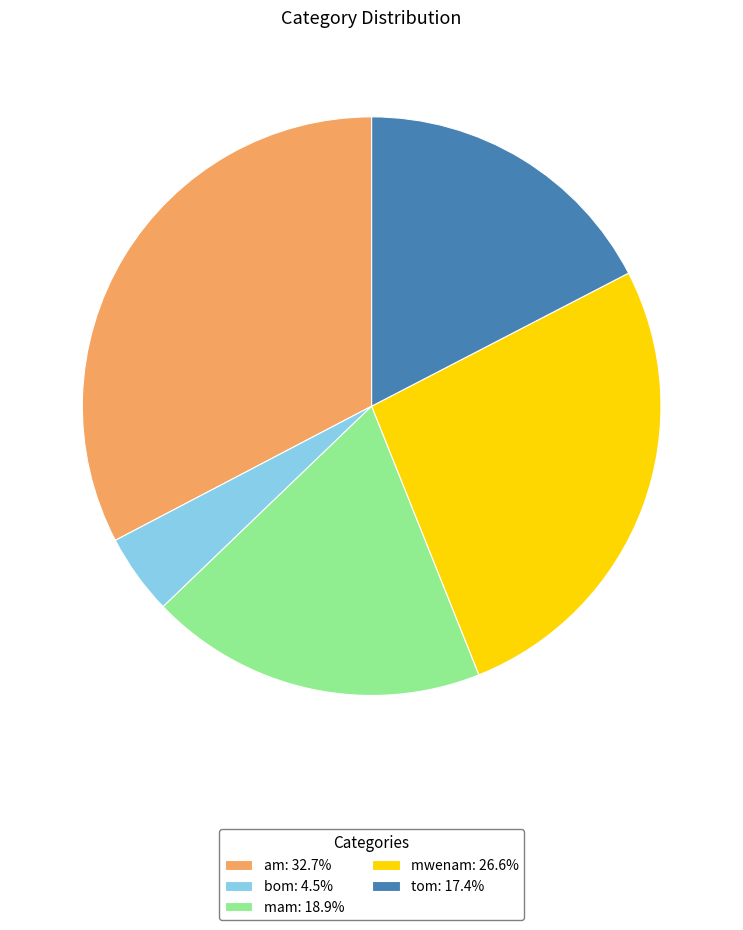

Is the sum of tom: 17.4% and mwenam: 26.6% greater than half?

No